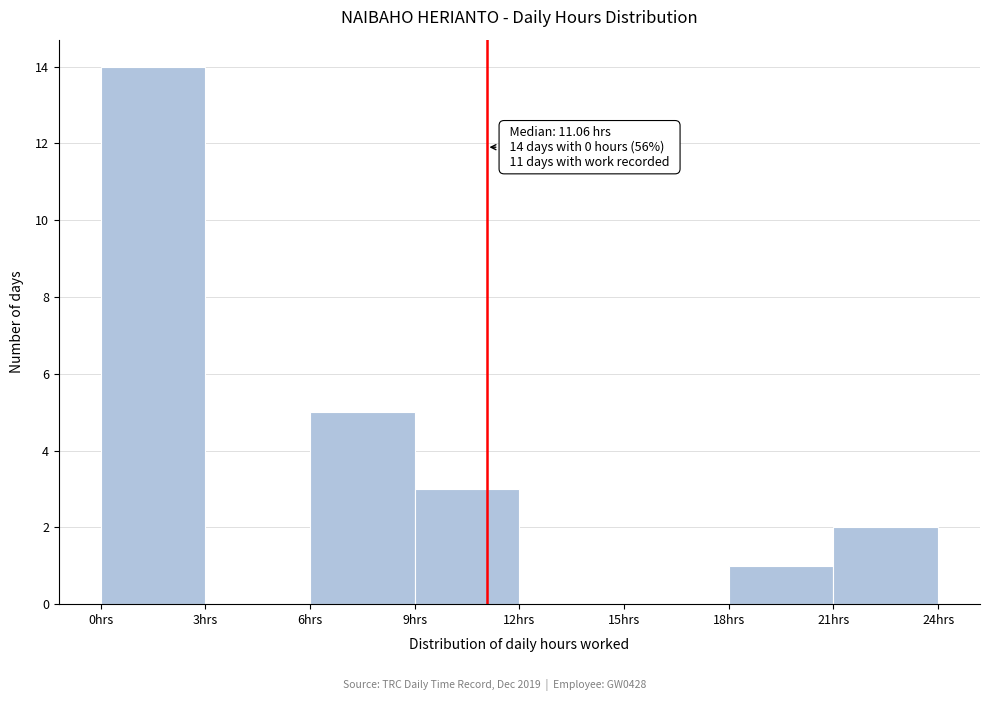

Over which range of the x-axis is the bar tallest?

0 to 3